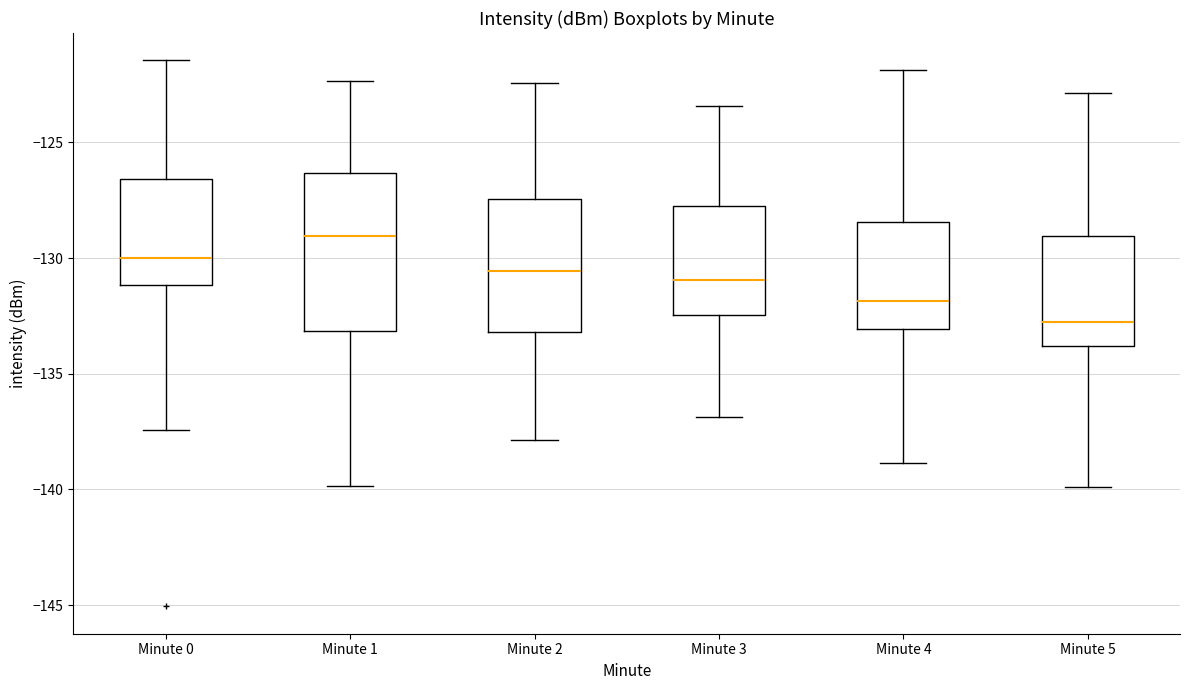

Where does the median line of the box for Minute 3 sit on the y-axis? The values are not printed on the chart, so give them approximately, as read against the axis.

-131.0